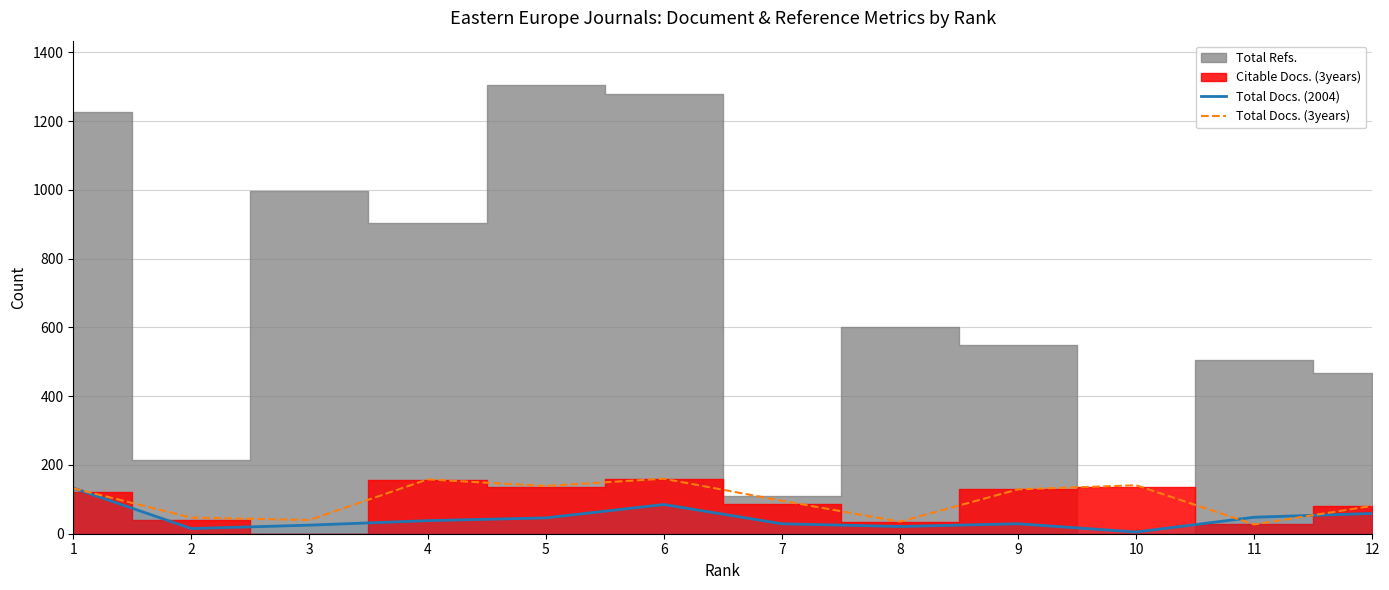

Is this an area chart (filled region under the line)?

No